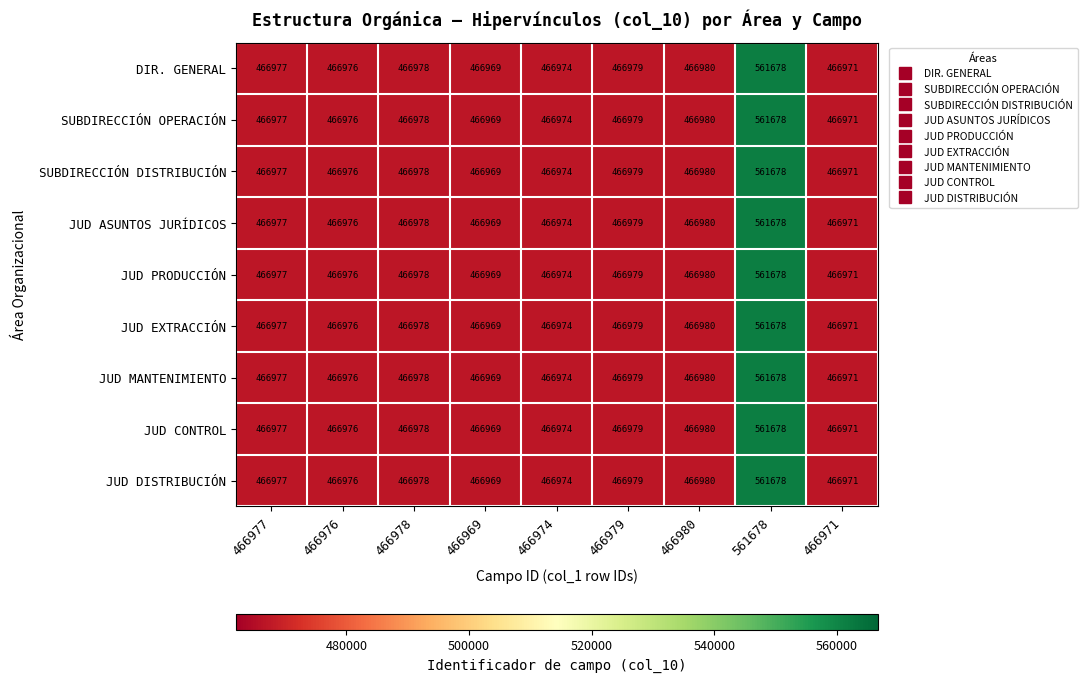

What is the difference between the JUD PRODUCCIÓN values at 561678 and 466971?

94707